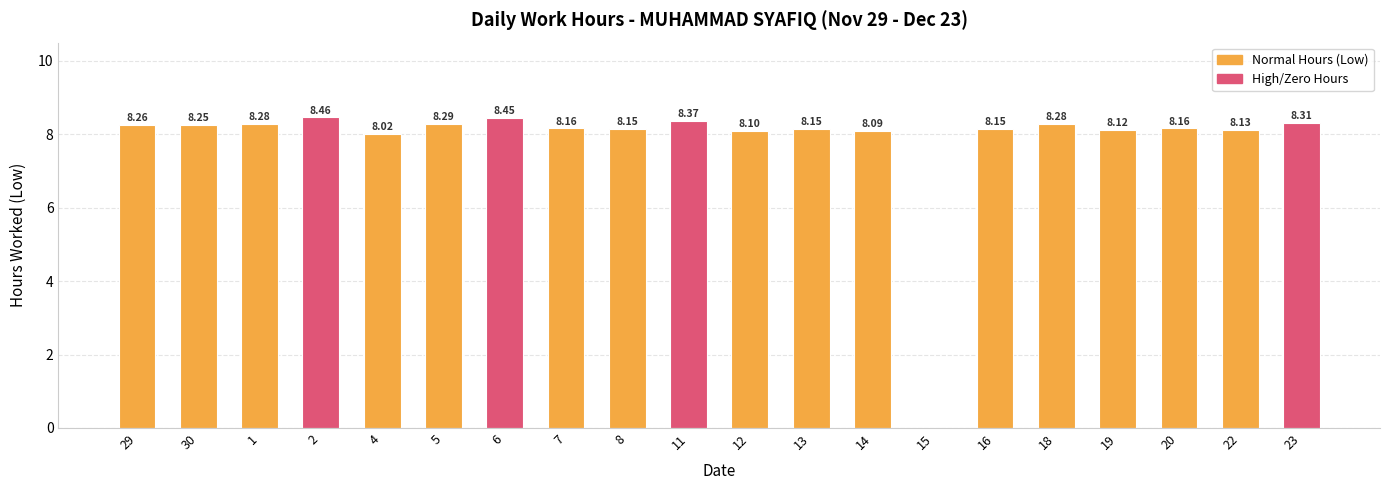

Count the number of values greater than 8.

19